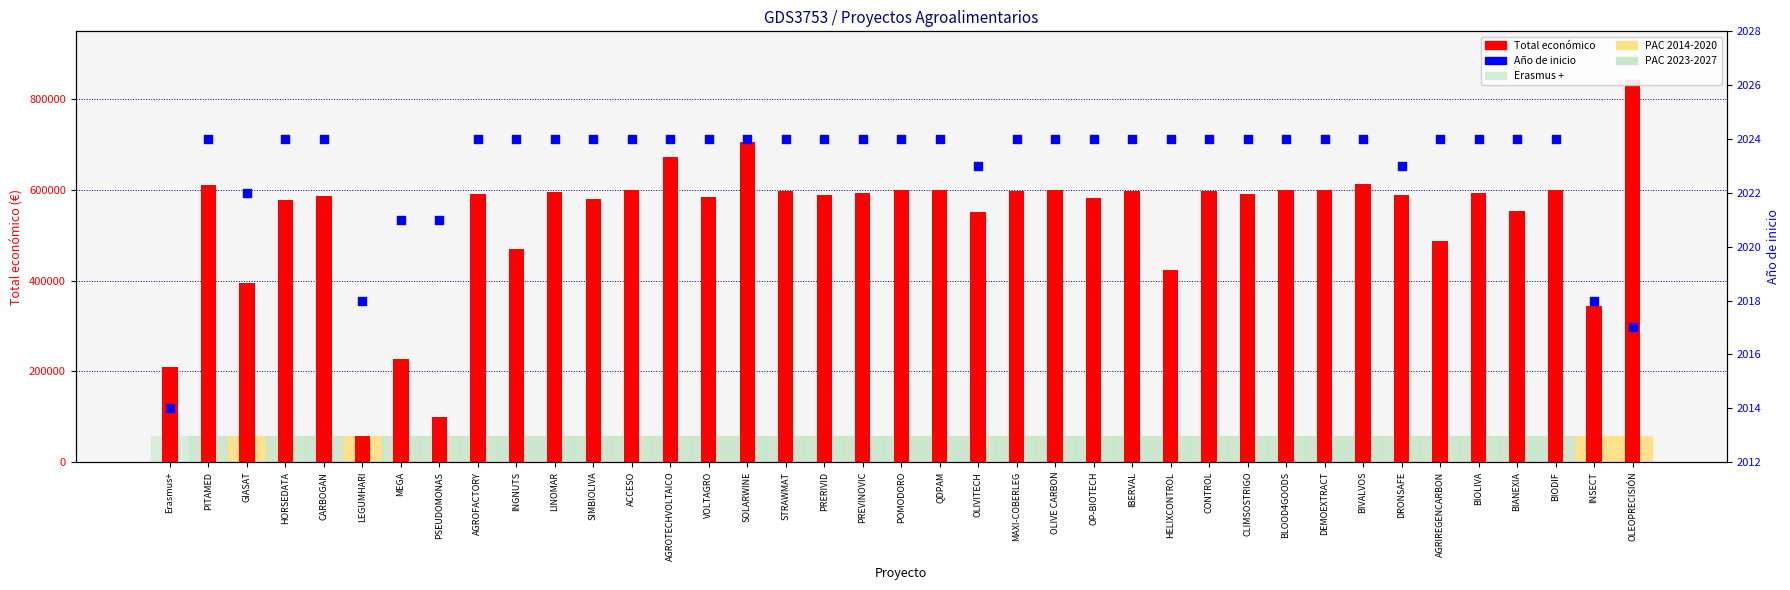

Which series has the largest total across all categories?

Total económico